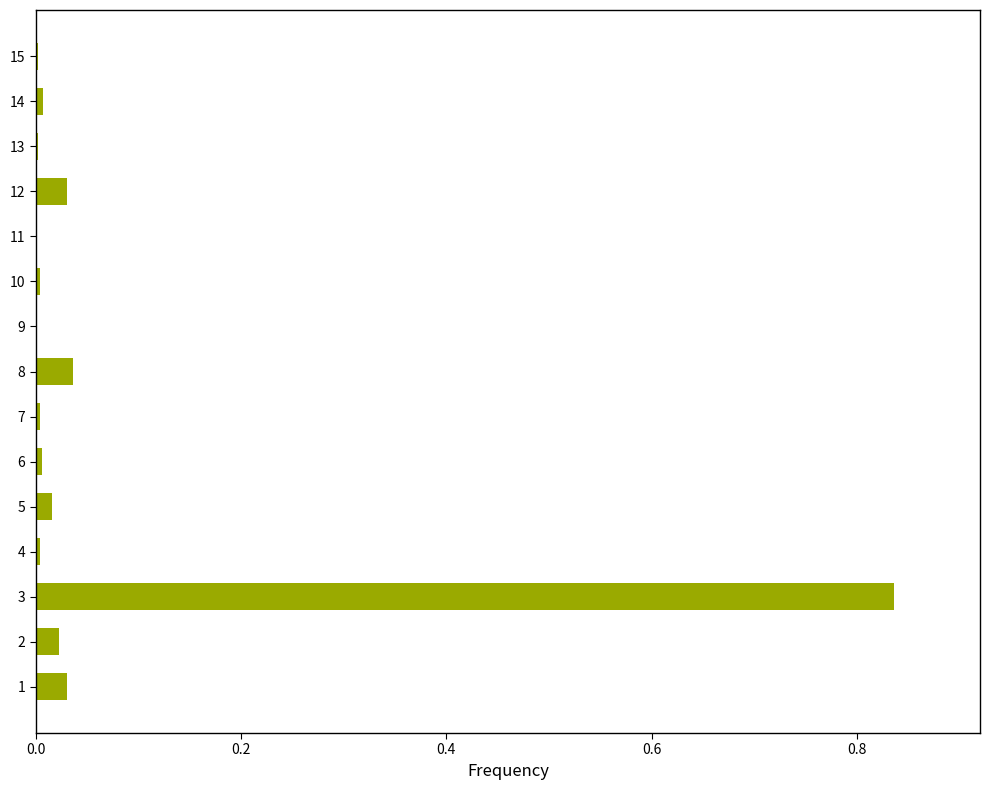

At which category does the chart reach its peak across all series?

3